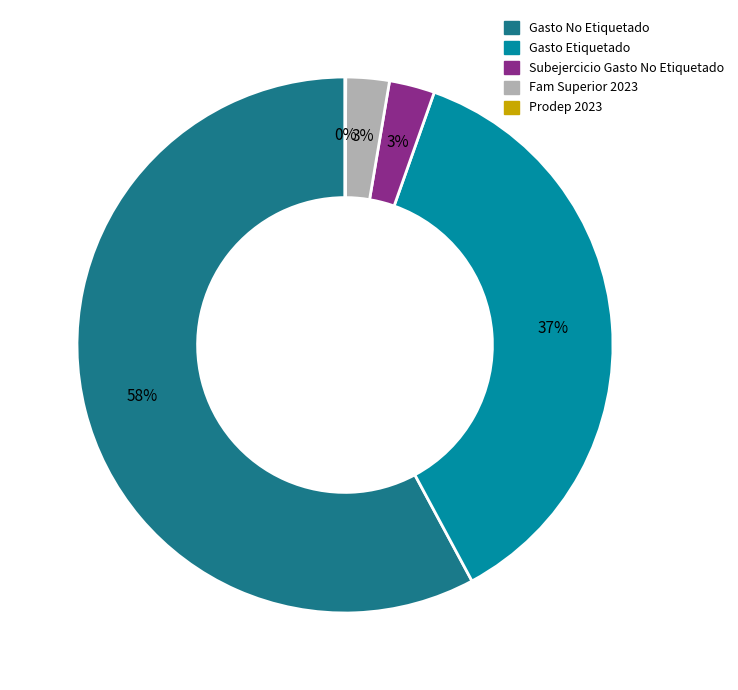

The Gasto No Etiquetado slice represents 58% of the pie. True or false?

True